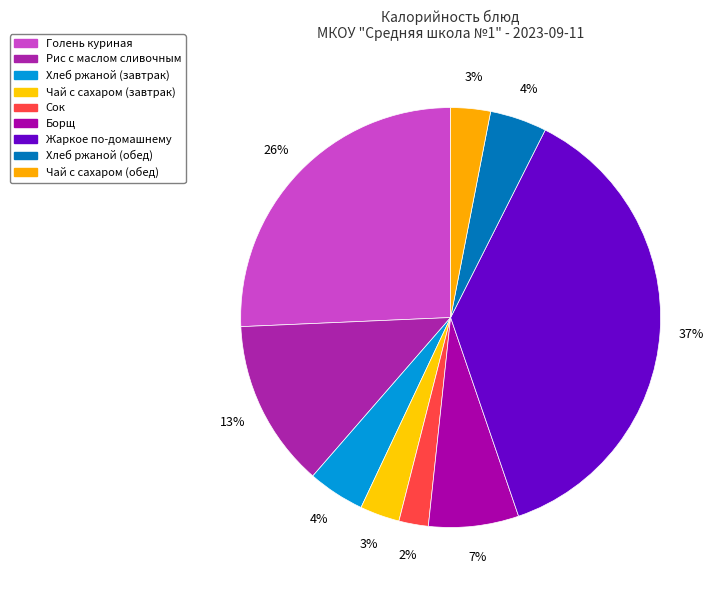

How many slices are in this pie chart?

9